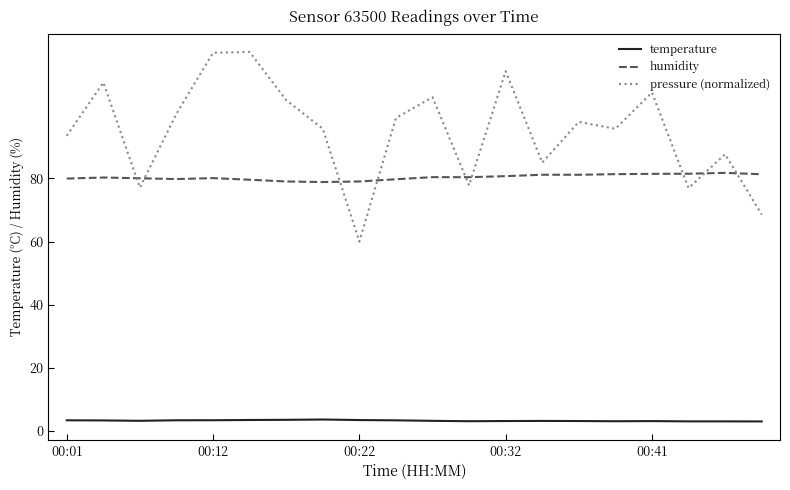

Which series has the largest total across all categories?

pressure (normalized)